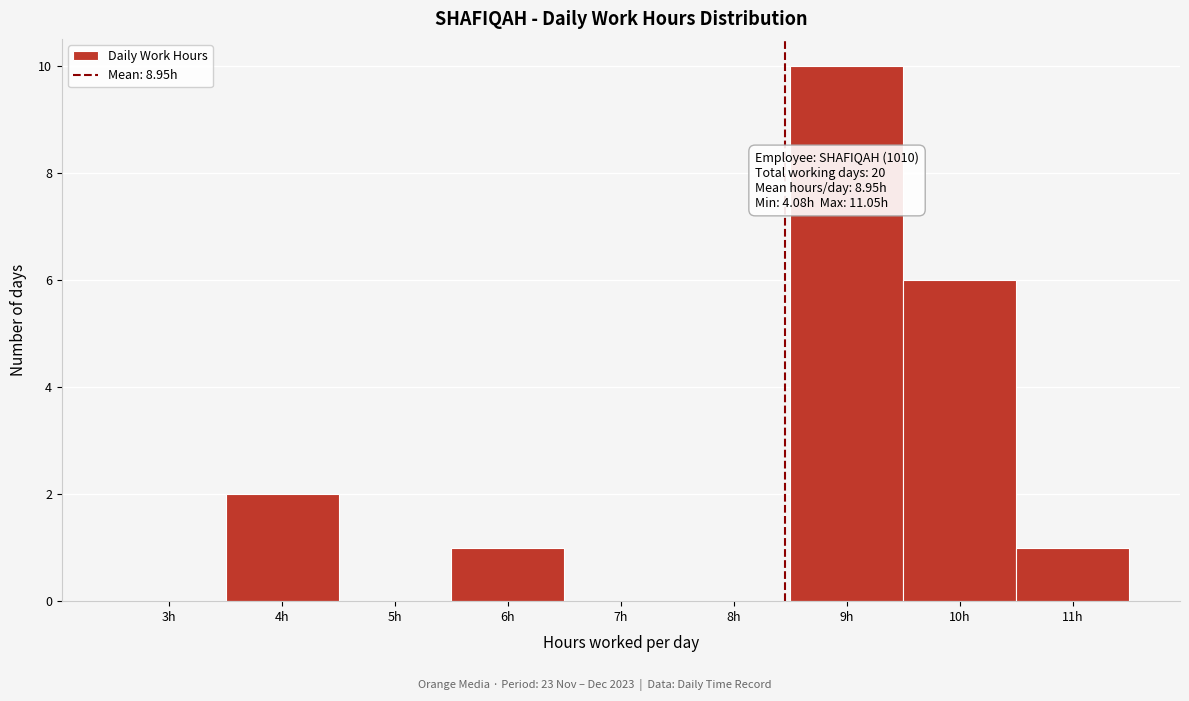

Reading left to right, what are all the values shown in this chart?

3h=0	4h=2	5h=0	6h=1	7h=0	8h=0	9h=10	10h=6	11h=1